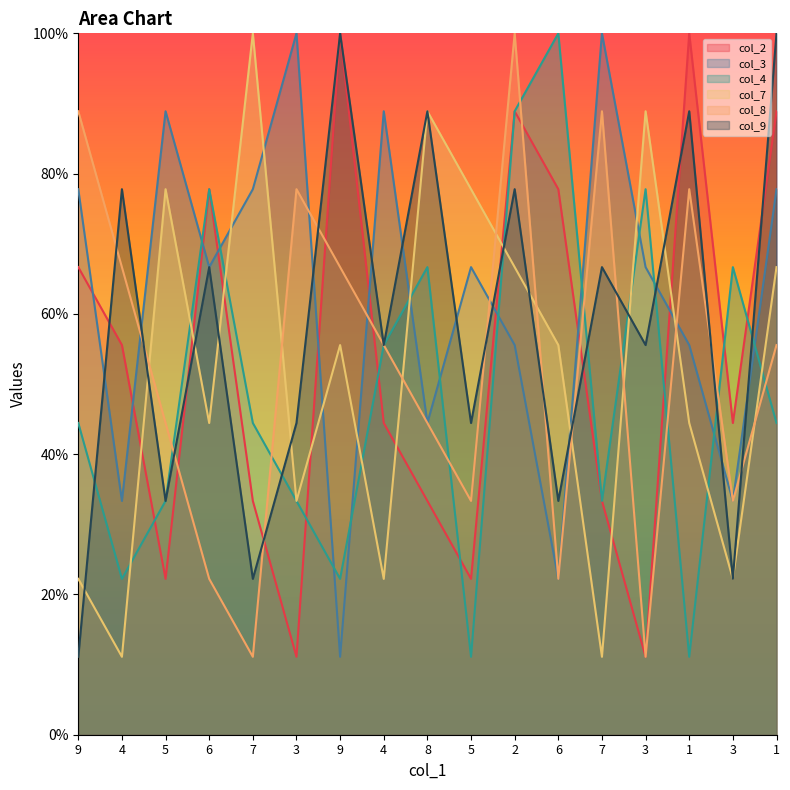

True or false: col_2 has a value of 126.2 at 6.

False